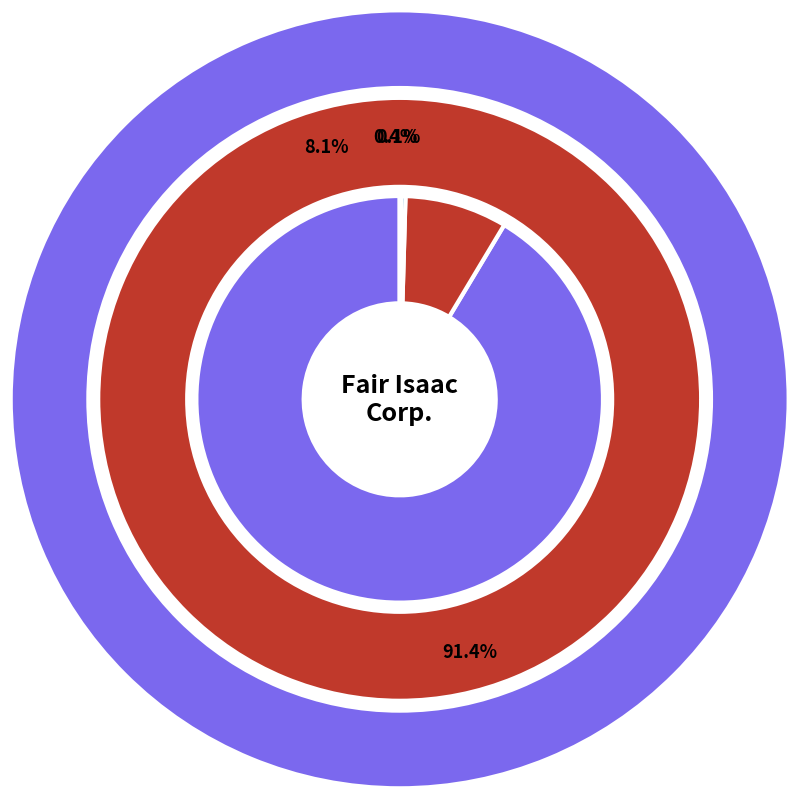

Combined, what portion of the pie is Contratos e relacionamentos com clientes and Boa vontade?

91.8%